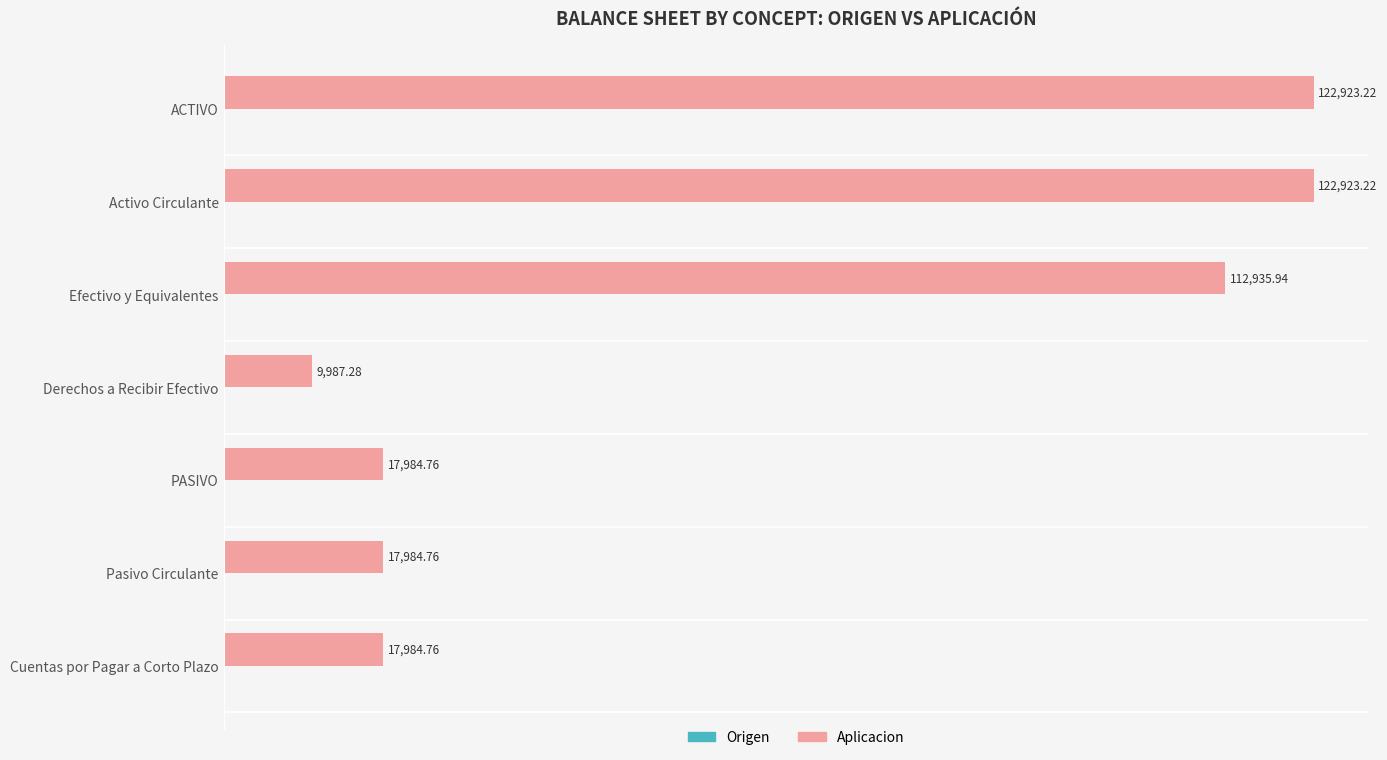

How many bars are there in total?

7